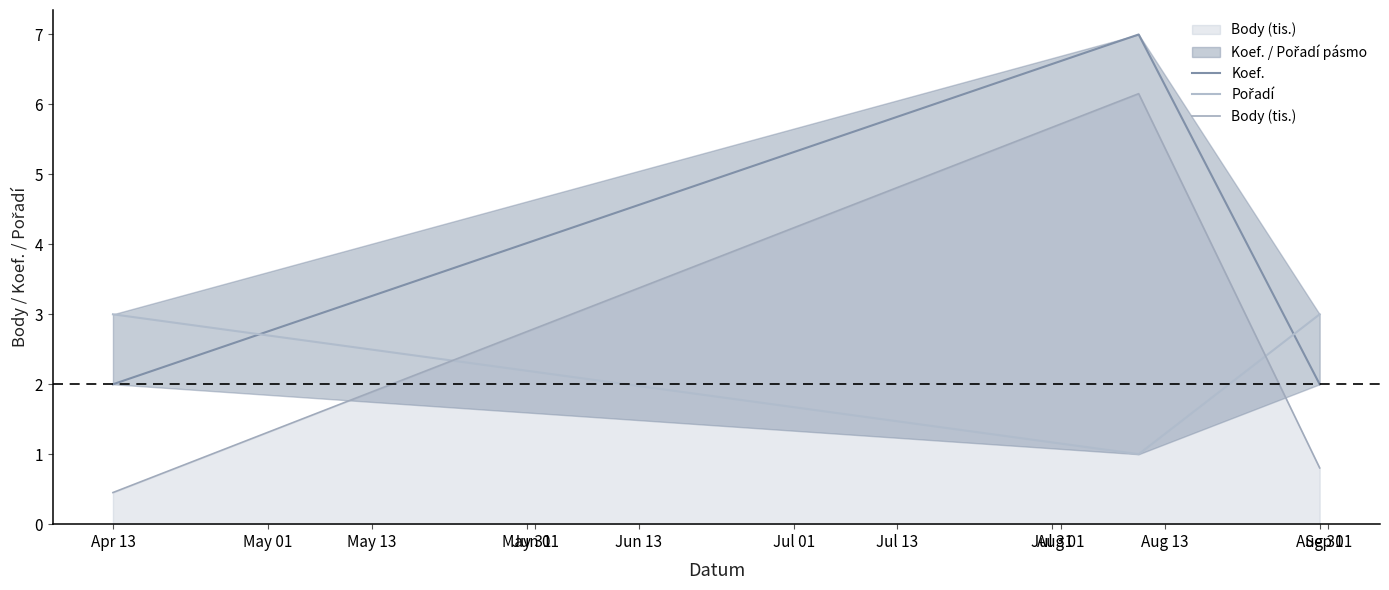

Is the value of Body (tis.) at Apr 13 greater than the value of Pořadí at May 01?

No